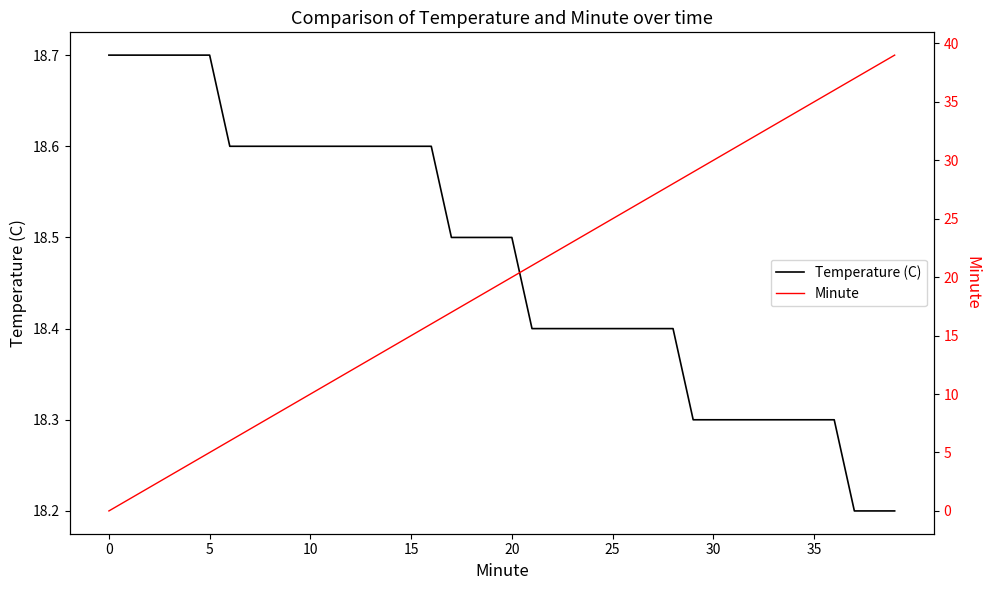

At which category is the sum across all series the highest?

39